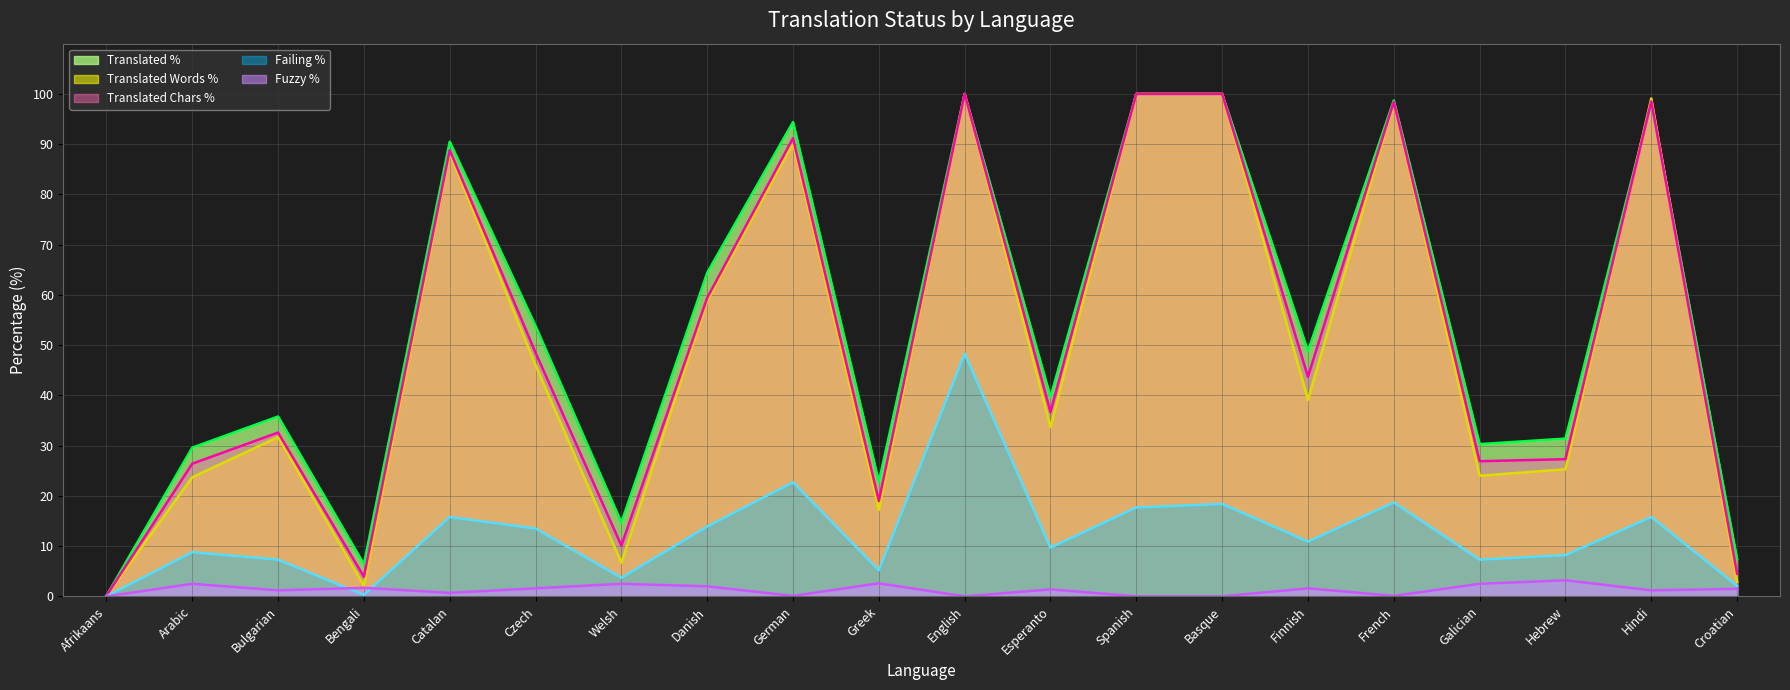

At which category does the chart reach its minimum across all series?

Afrikaans